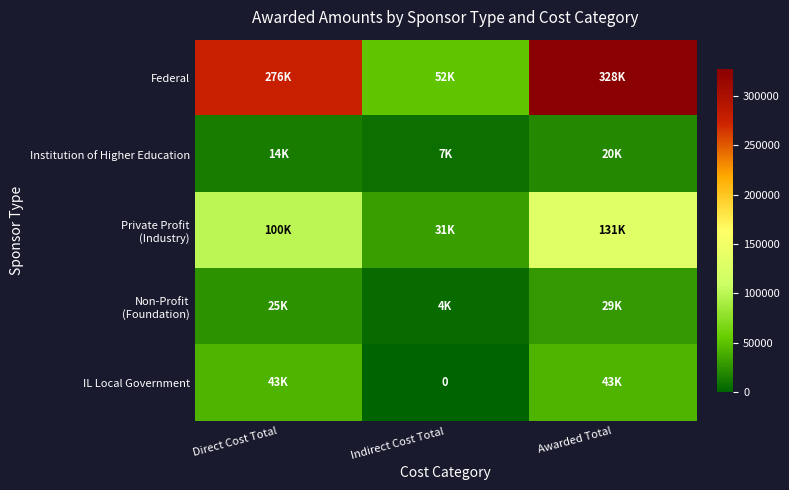

The Institution of Higher Education series shows 9390 at Indirect Cost Total. True or false?

False